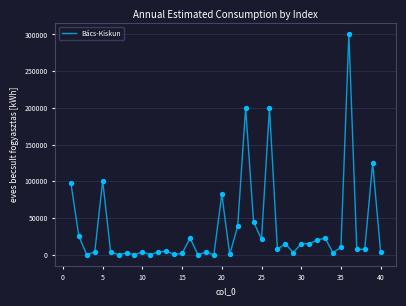

What is the greatest value displayed?

300000